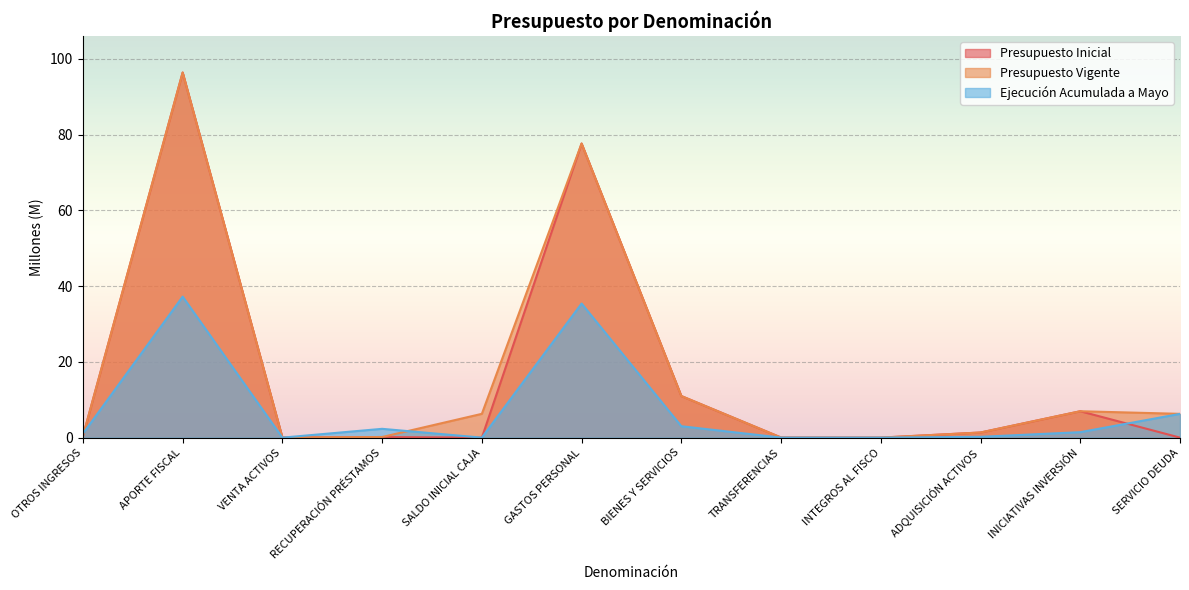

Reading left to right, transcribe all the data shown in this chart.

Presupuesto Inicial: 0.4	96.4	0.0	0.2	0.0	77.6	11.0	0.0	0.0	1.4	7.0	0.0
Presupuesto Vigente: 0.4	96.4	0.0	0.2	6.3	77.6	11.0	0.0	0.0	1.4	7.0	6.3
Ejecución Acumulada a Mayo: 1.0	37.2	0.0	2.3	0.0	35.4	3.0	0.0	0.0	0.2	1.4	6.3